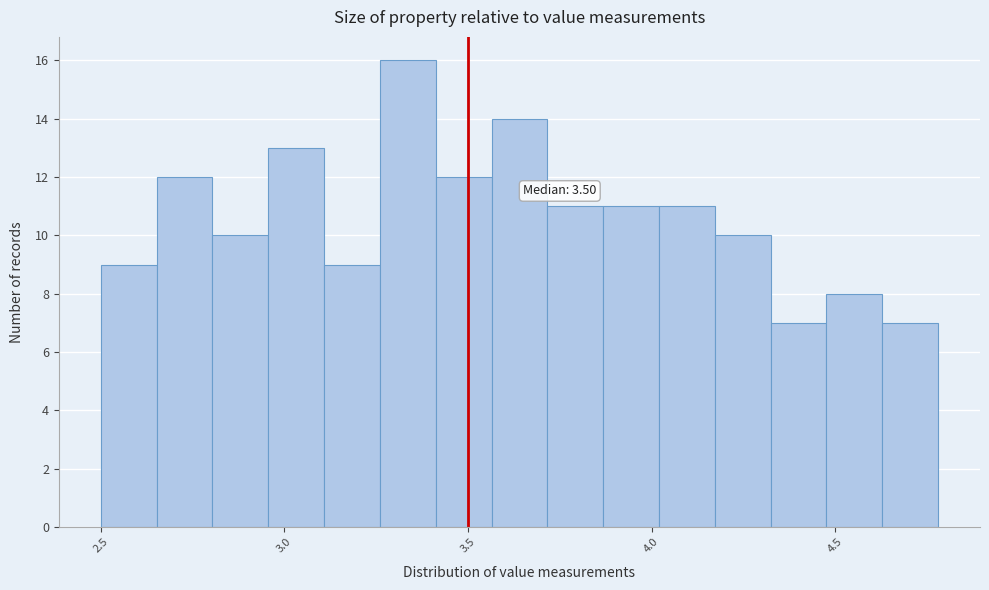

Around what value on the x-axis is the tallest bar? Give the approximate position of its centre, as read against the axis.

3.35